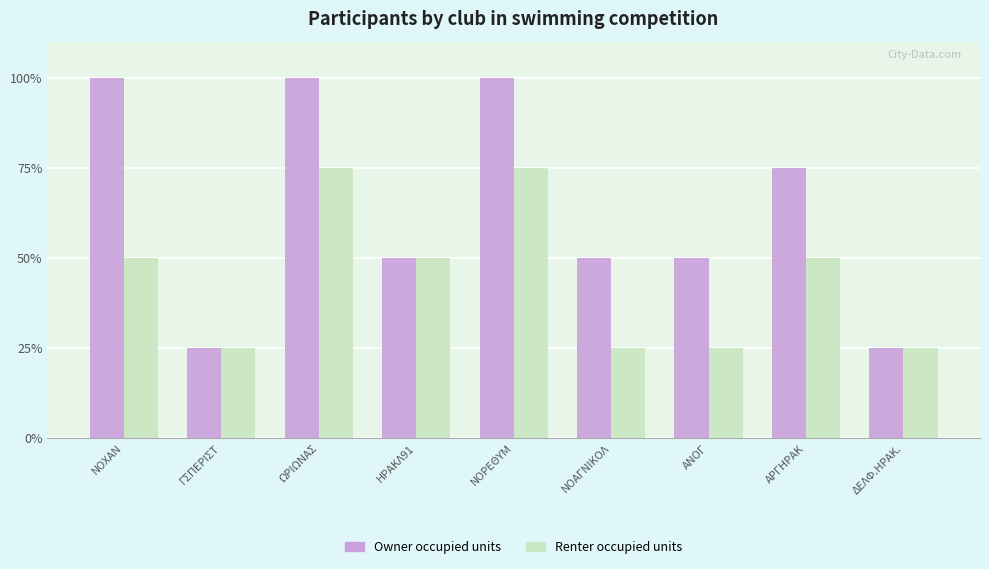

List the series in order of their peak value, lowest first.

Renter occupied units, Owner occupied units